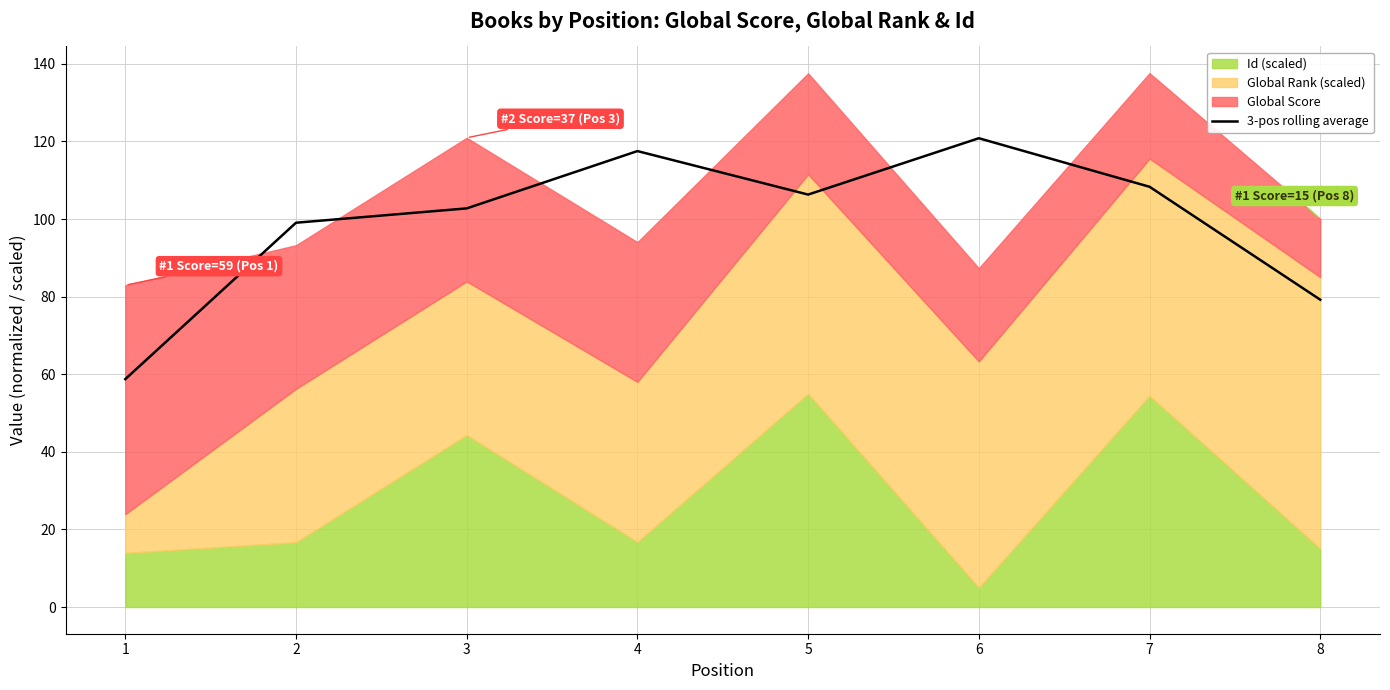

What is the value of the 7th point from the left?

108.3